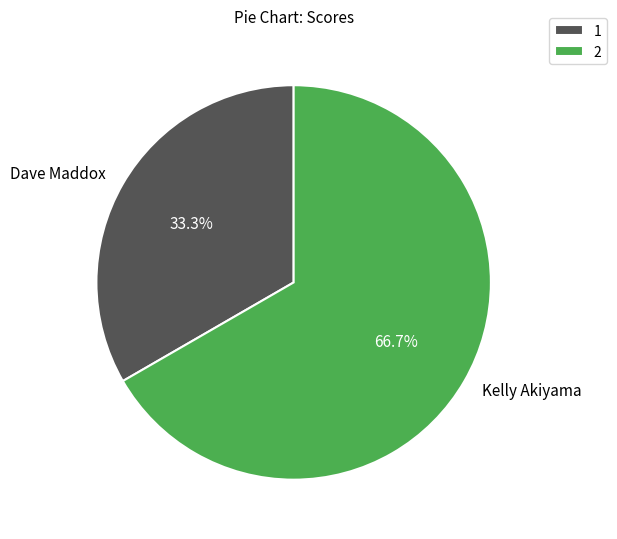

Between Dave Maddox and Kelly Akiyama, which is larger?

Kelly Akiyama